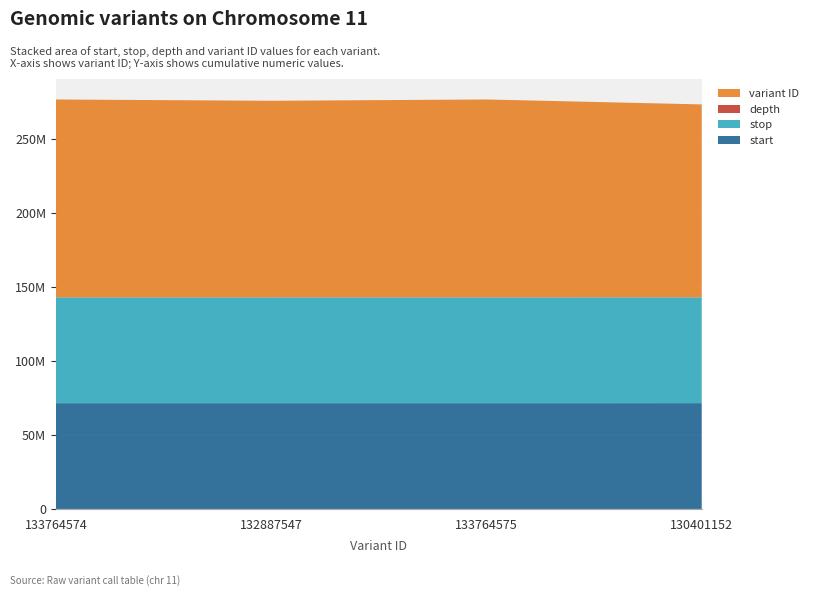

Reading right to left, what are all the values shown in this chart?

start: 130401152=71514685	133764575=71502182	132887547=71500789	133764574=71497496
stop: 130401152=71514686	133764575=71502183	132887547=71500790	133764574=71497497
depth: 130401152=9	133764575=33	132887547=18	133764574=26
variant ID: 130401152=130401152	133764575=133764575	132887547=132887547	133764574=133764574